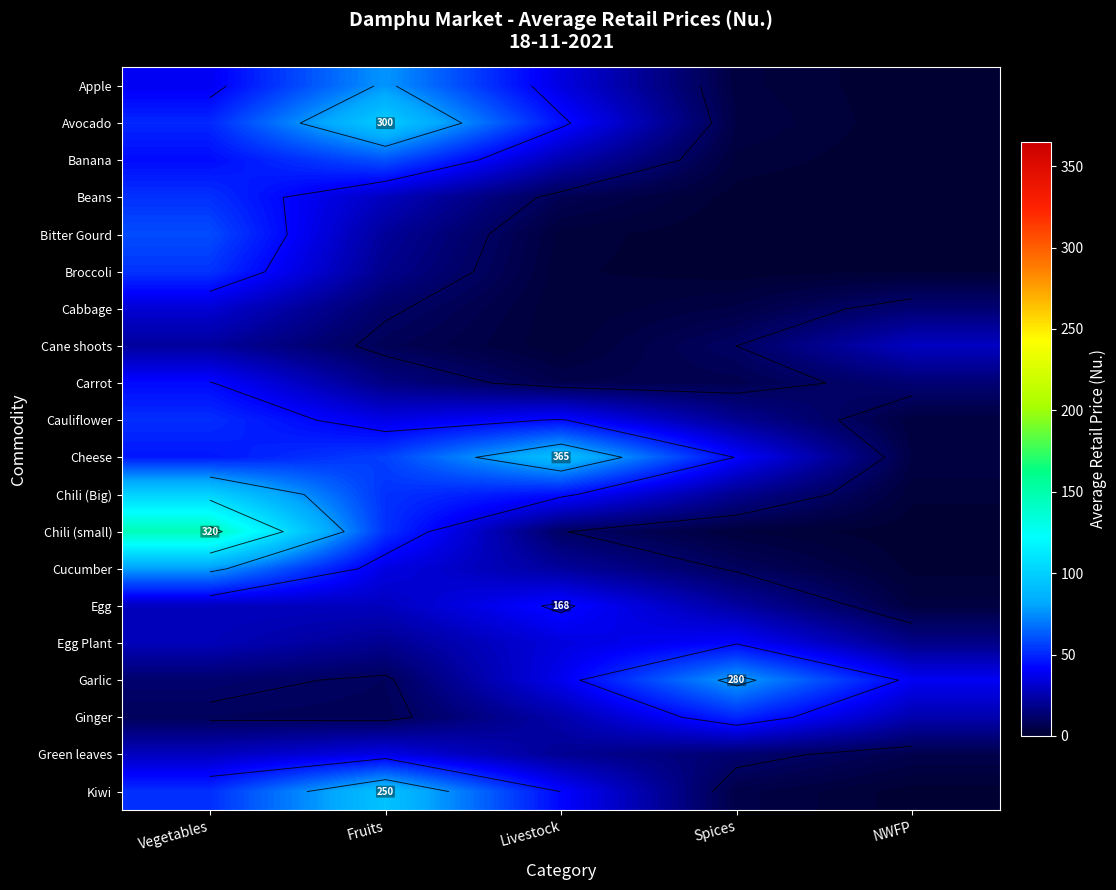

The value of Cane shoots at Vegetables is 21.8. True or false?

True